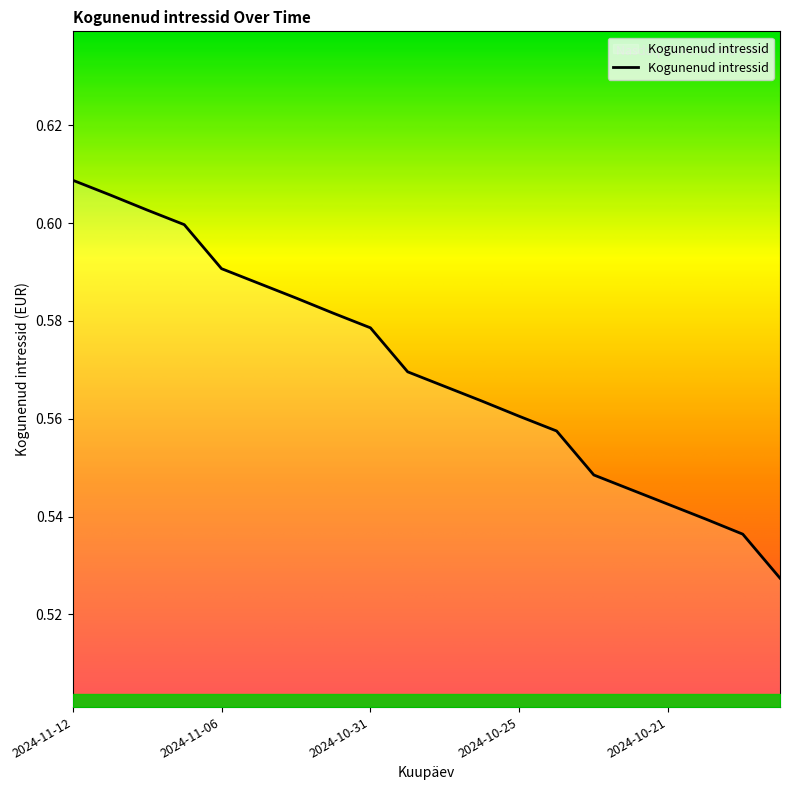

At which label is the value closest to 0?

2024-10-16